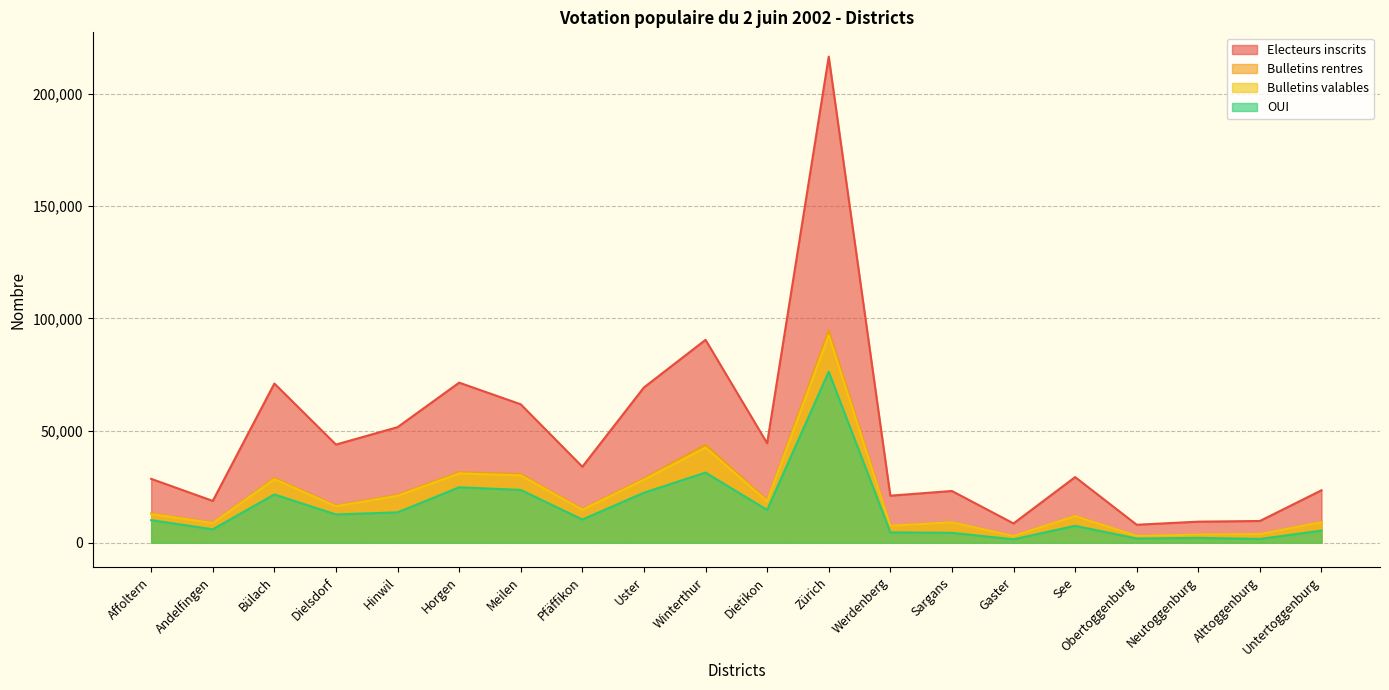

What position from the left is Untertoggenburg?

20